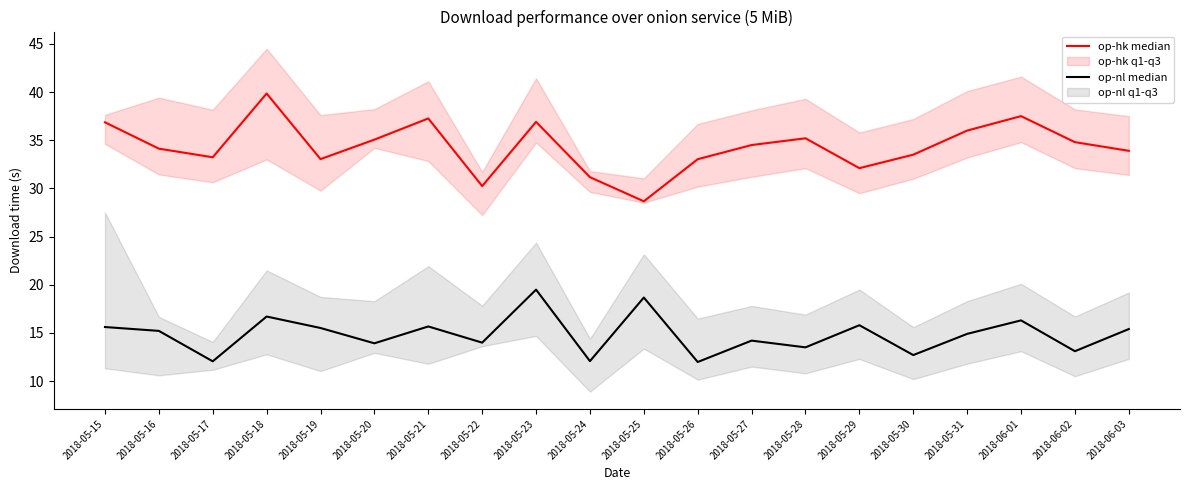

At which label does op-nl median reach its peak?

2018-05-23